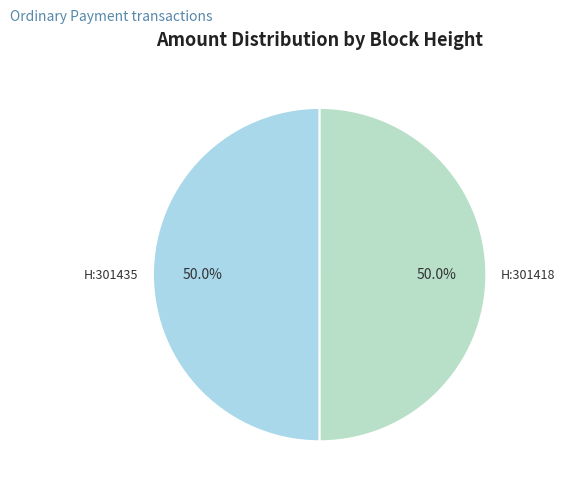

What is the majority slice?

301418